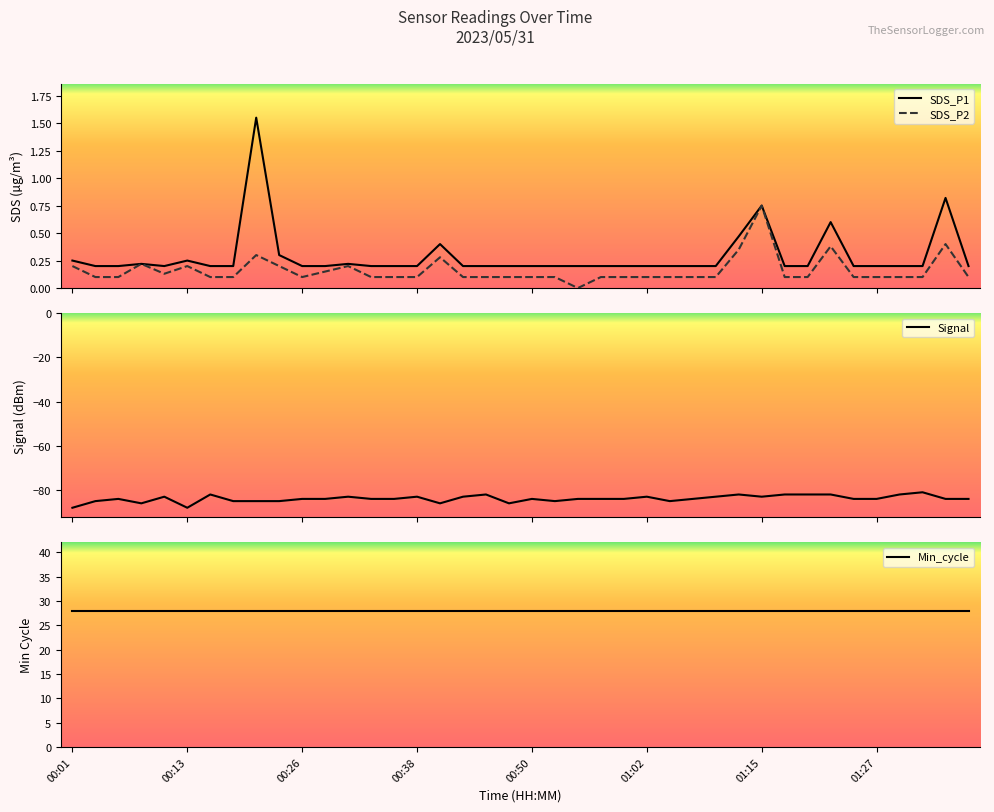

How many distinct data groups are displayed?

4